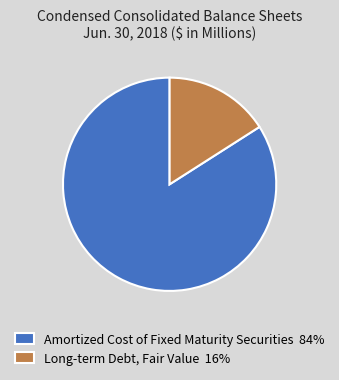

Approximately how many times larger is the value at Amortized Cost of Fixed Maturity Securities 84% compared to Long-term Debt, Fair Value 16%?

5.3